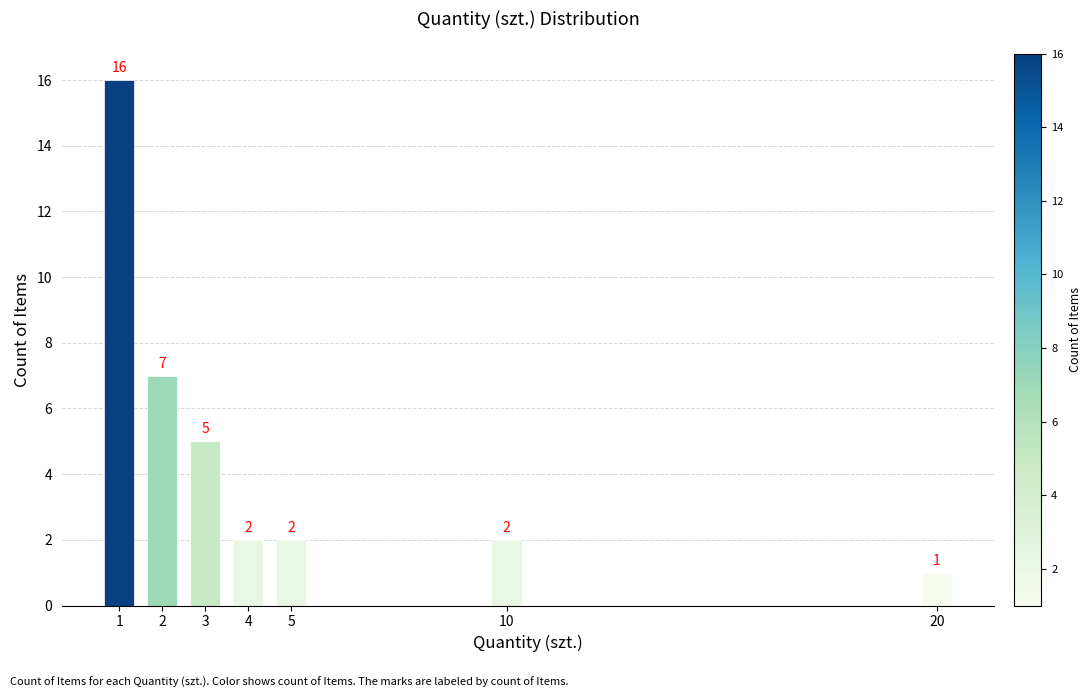

Reading left to right, transcribe all the data shown in this chart.

1=16	2=7	3=5	4=2	5=2	10=2	20=1